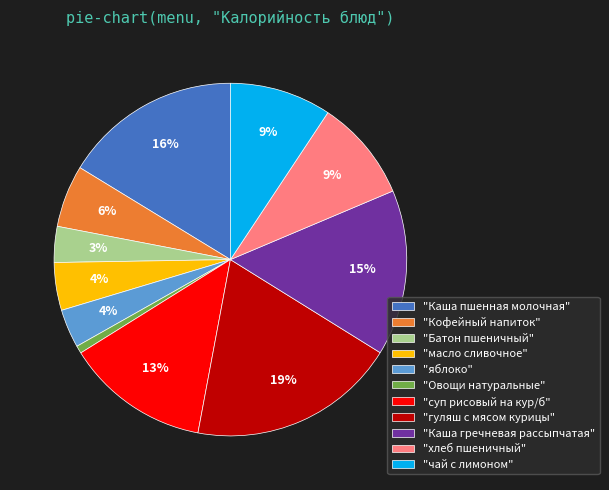

To the nearest percent, what is the average slice percentage?

9%